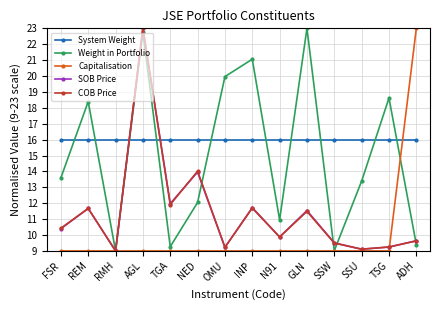

What is the highest value of the SOB Price series?

23.0